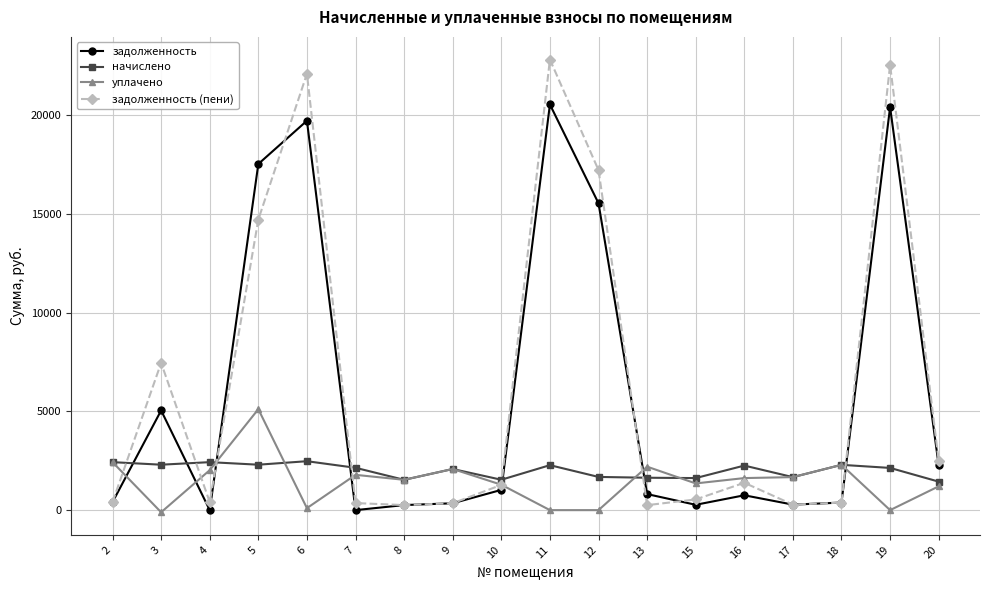

What is the maximum value shown in the chart?

22811.1